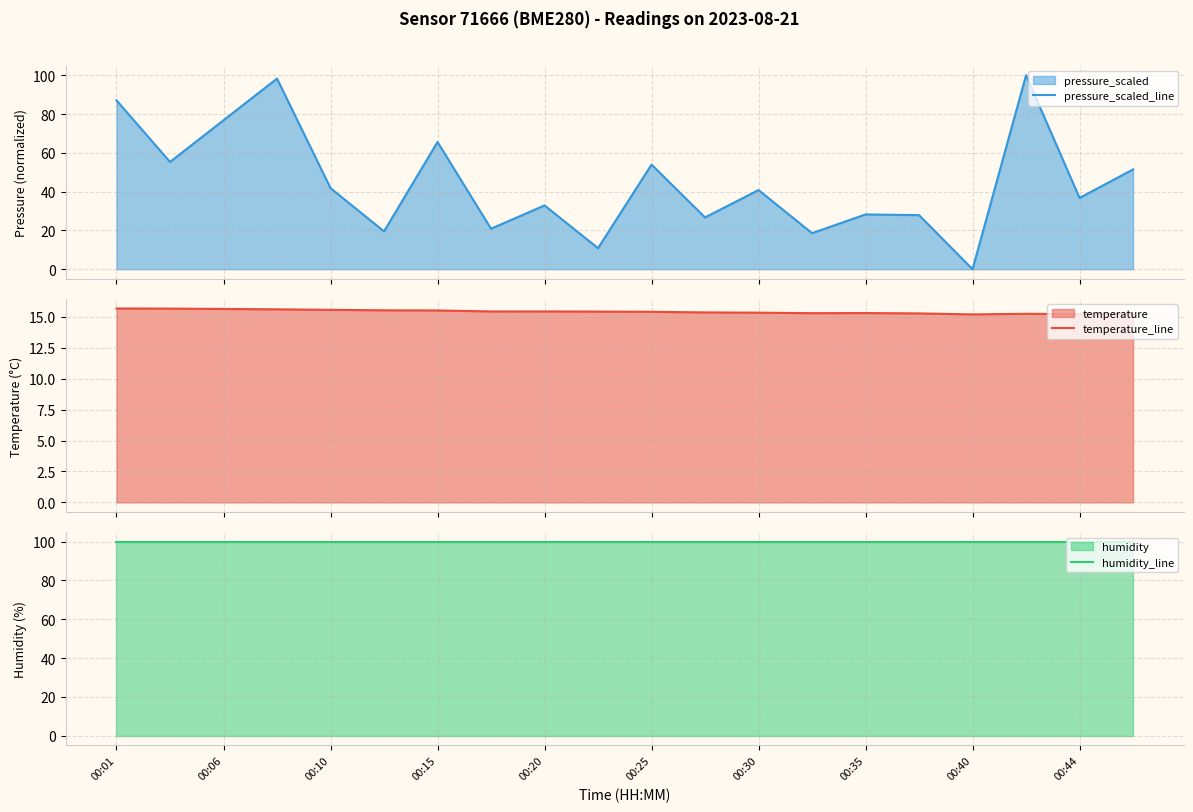

Rank the series by their average value, from highest to lowest.

humidity_line, pressure_scaled_line, temperature_line